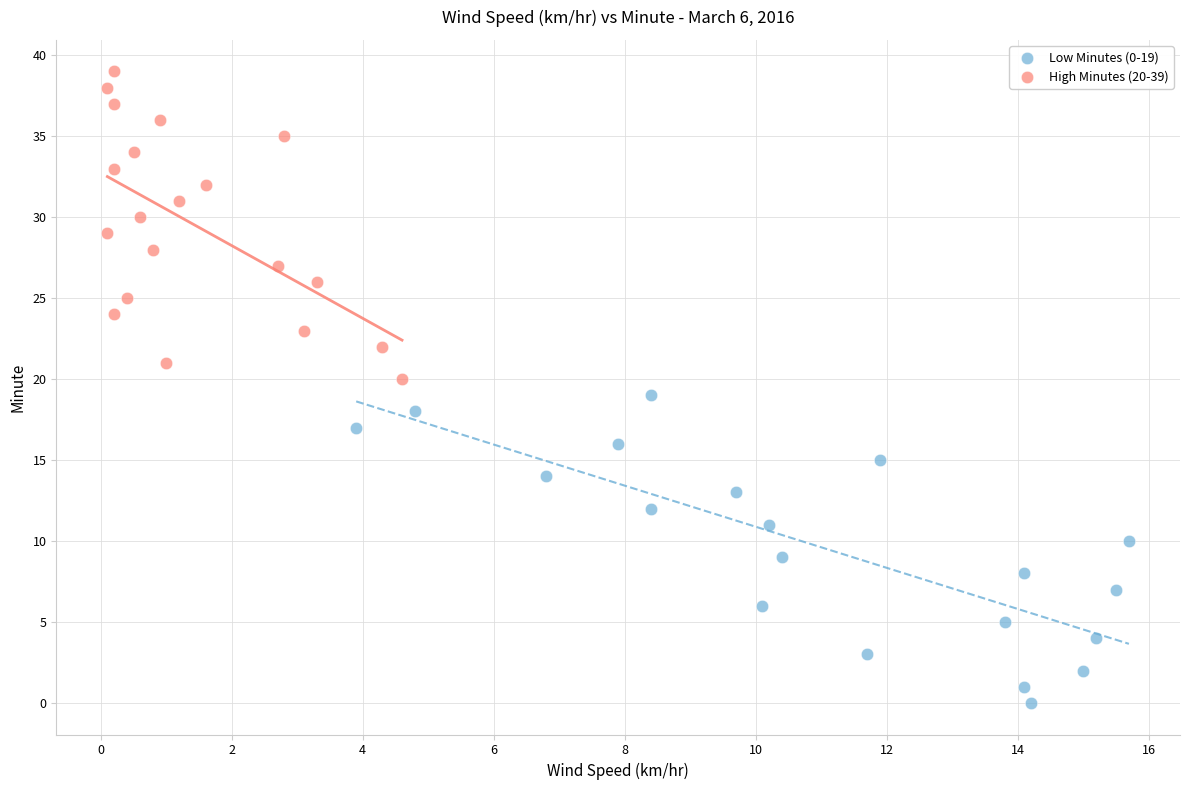

Which series contains the lowest Y value?

Low Minutes (0-19)